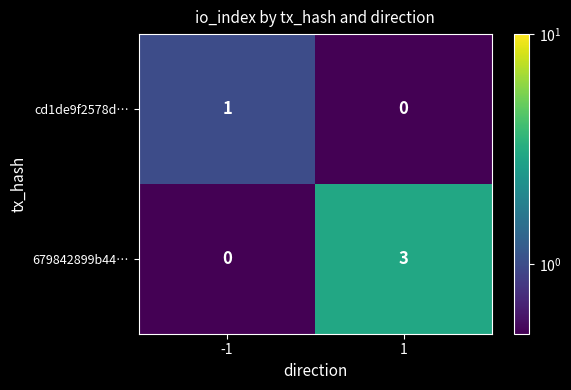

How many categories are shown in the chart?

2